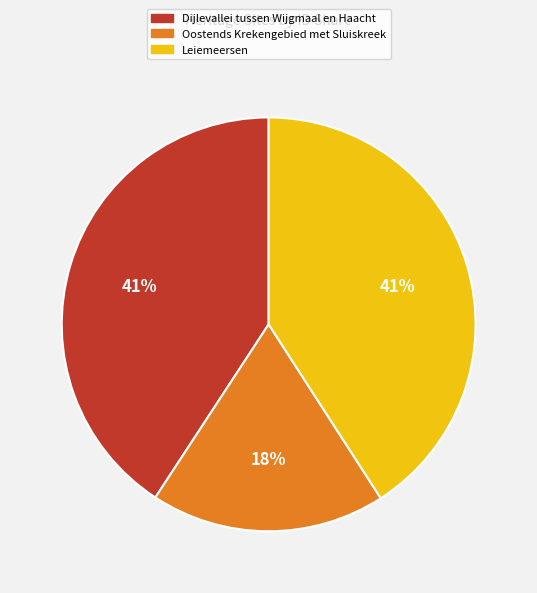

To the nearest percent, what is the combined percentage of Dijlevallei tussen Wijgmaal en Haacht and Leiemeersen?

82%